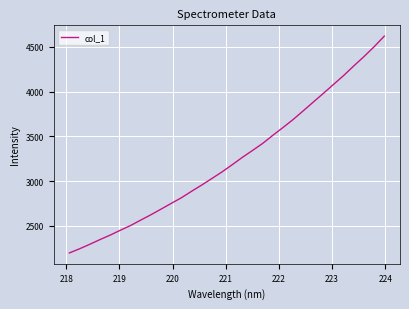

What is the greatest value displayed?

4619.1